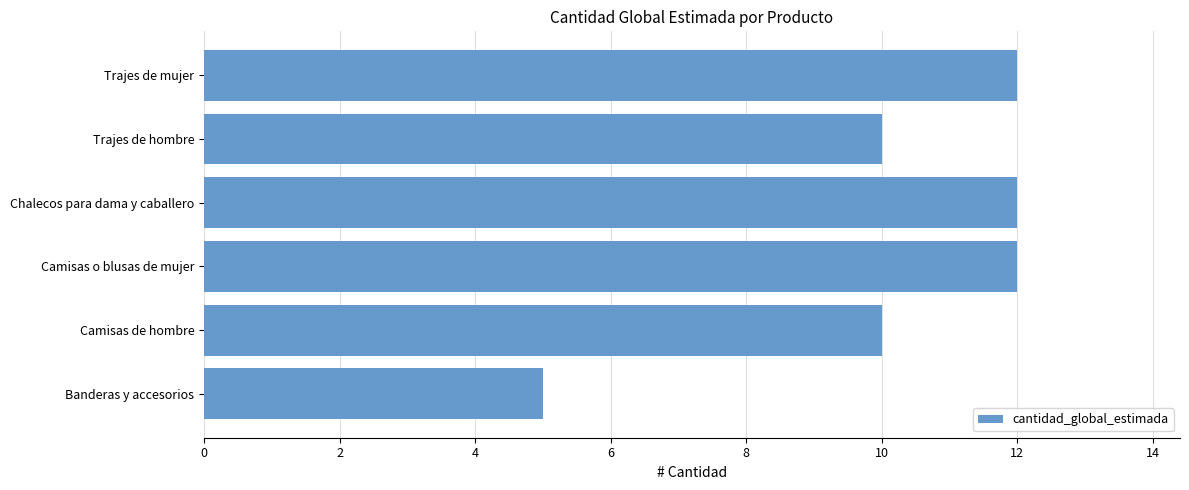

The value at Camisas de hombre is 5. True or false?

False